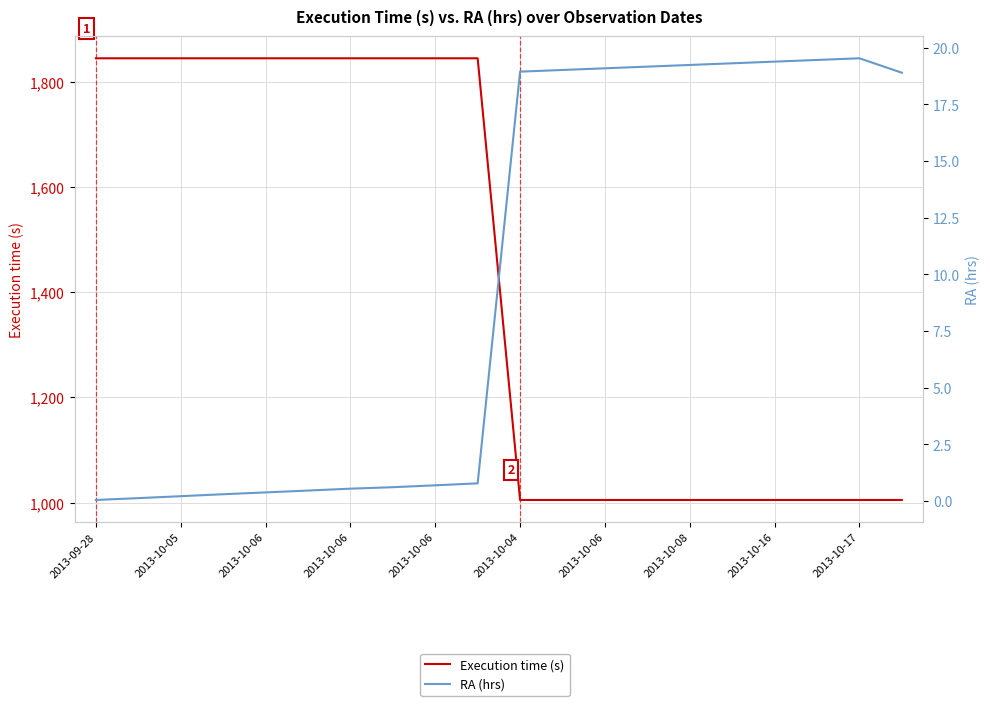

True or false: Execution time (s) has more than 0 points higher than both neighbors.

False